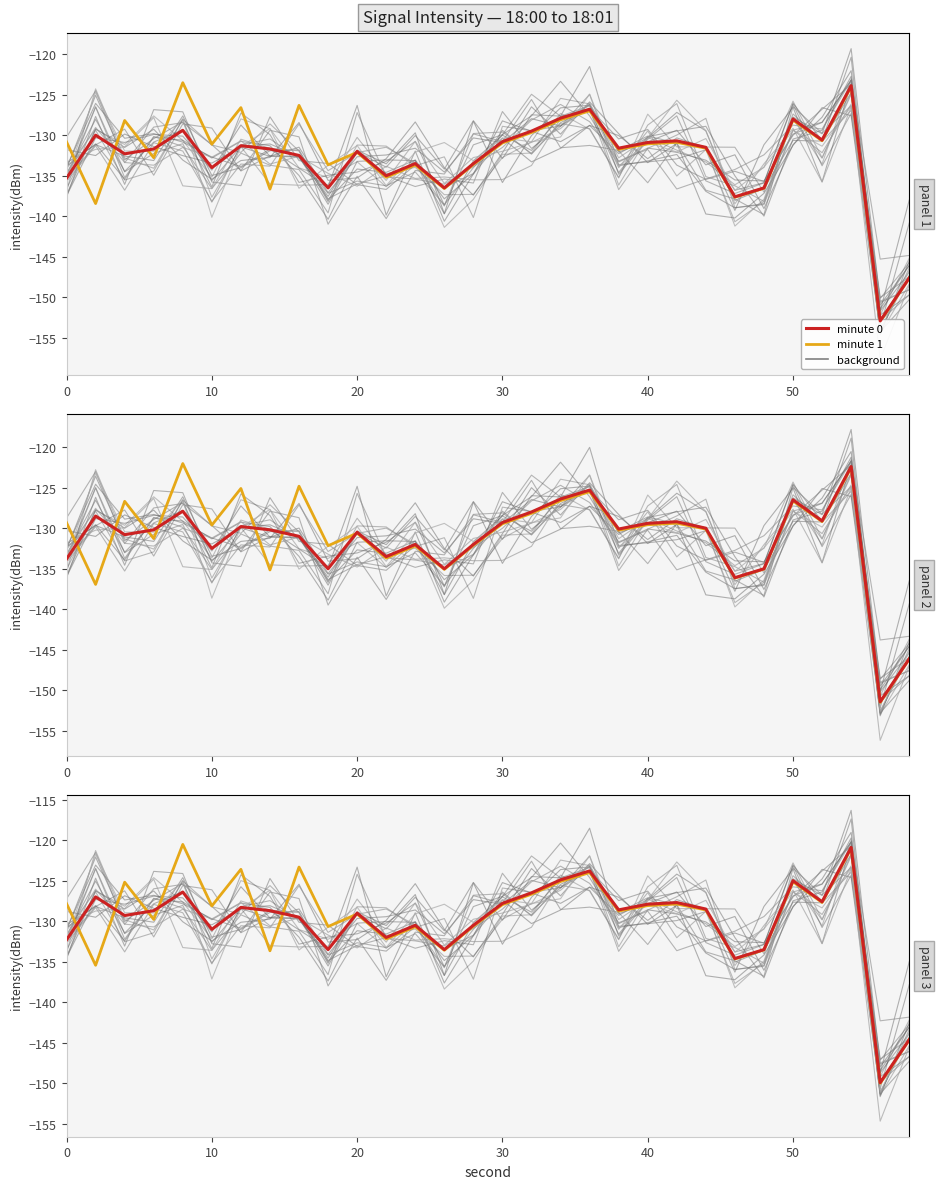

At how many categories does at least one series exceed -129?

8